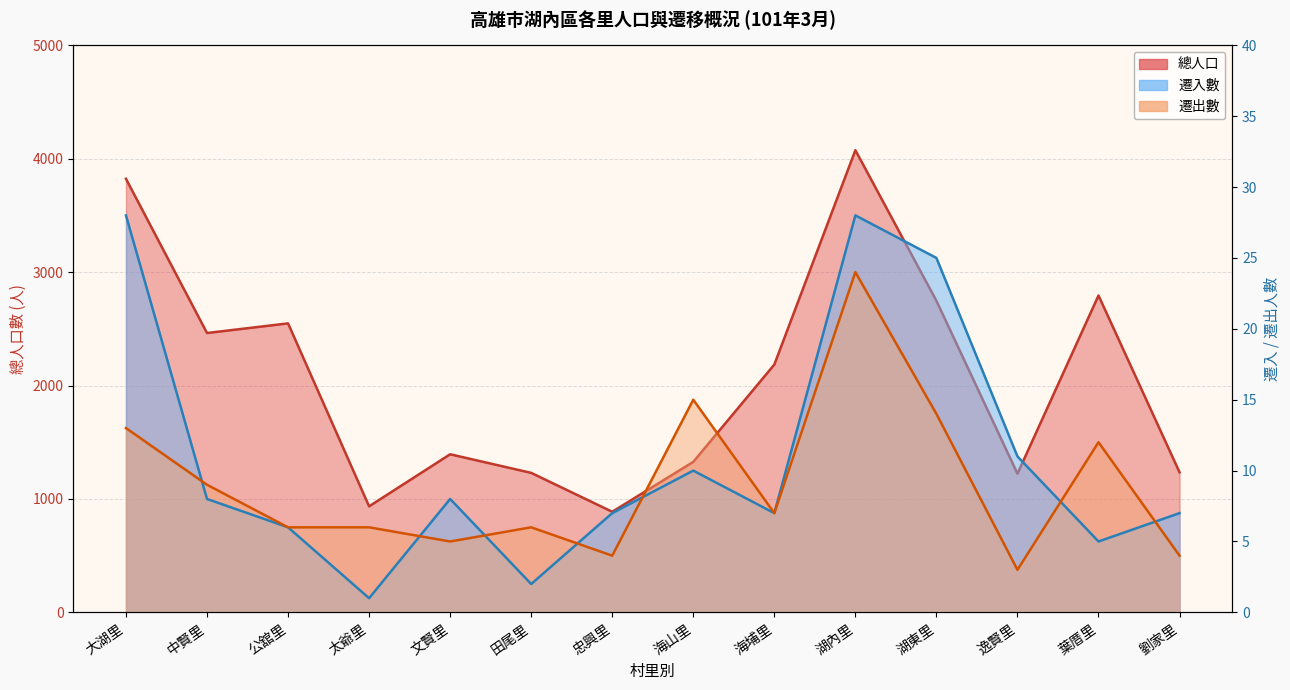

True or false: 遷出數 has a value of 6 at 田尾里.

True